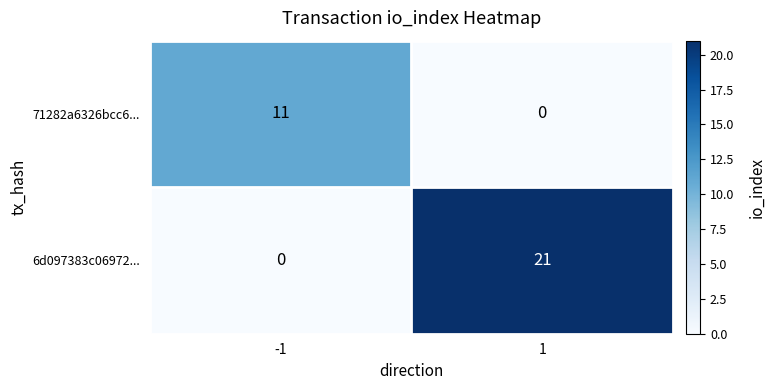

Which series has the widest spread of values?

6d097383c06972...